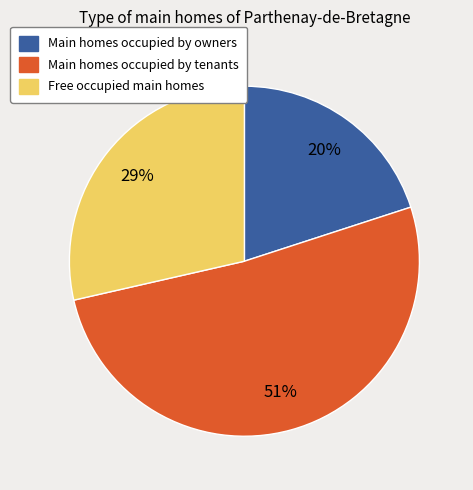

Count the number of slices in the pie.

3